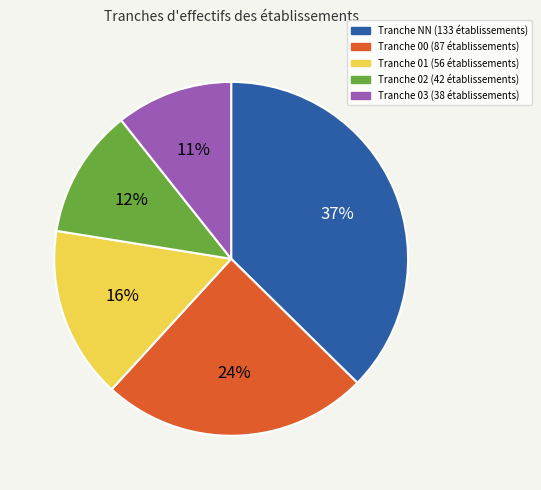

How many slices are in this pie chart?

5